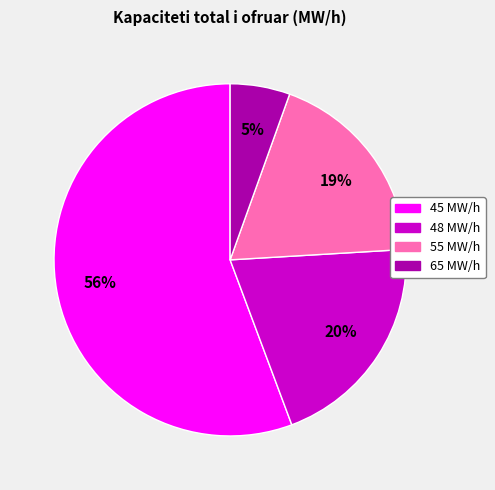

To the nearest percent, what is the average slice percentage?

25%